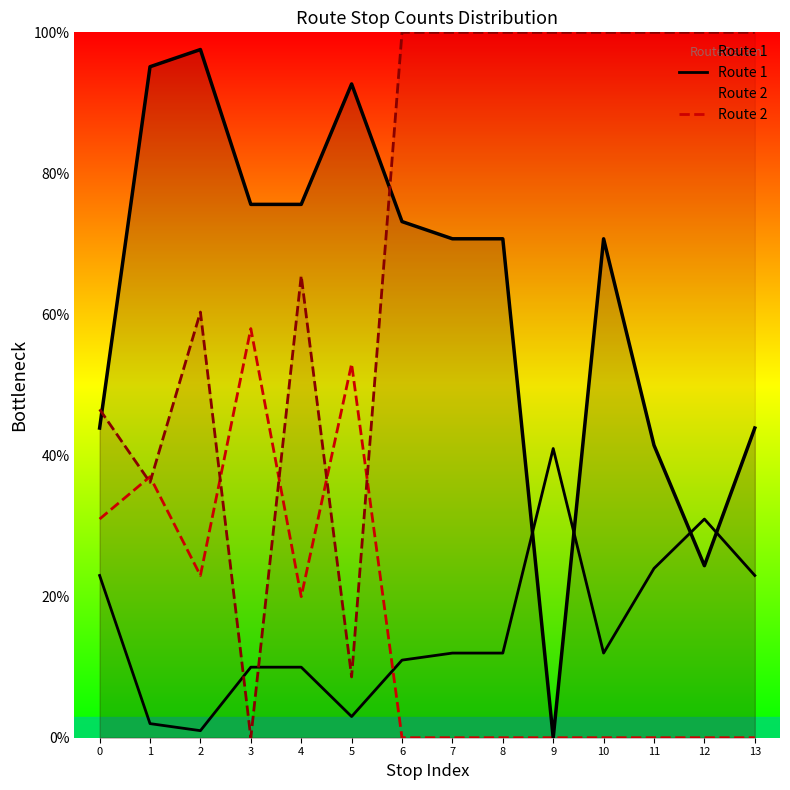

How many series are shown in this chart?

2